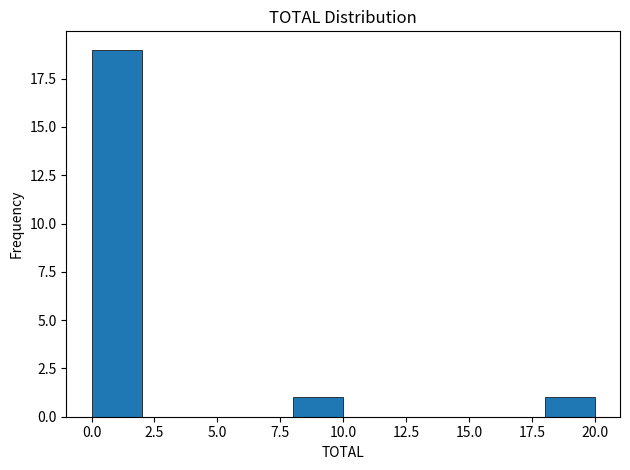

Reading left to right, list every bar in this chart as the range it spans on the x-axis followed by its height. The values are not printed on the chart, so give them approximately, as read against the axis.

0 to 2: 19
2 to 4: 0
4 to 6: 0
6 to 8: 0
8 to 10: 1
10 to 12: 0
12 to 14: 0
14 to 16: 0
16 to 18: 0
18 to 20: 1